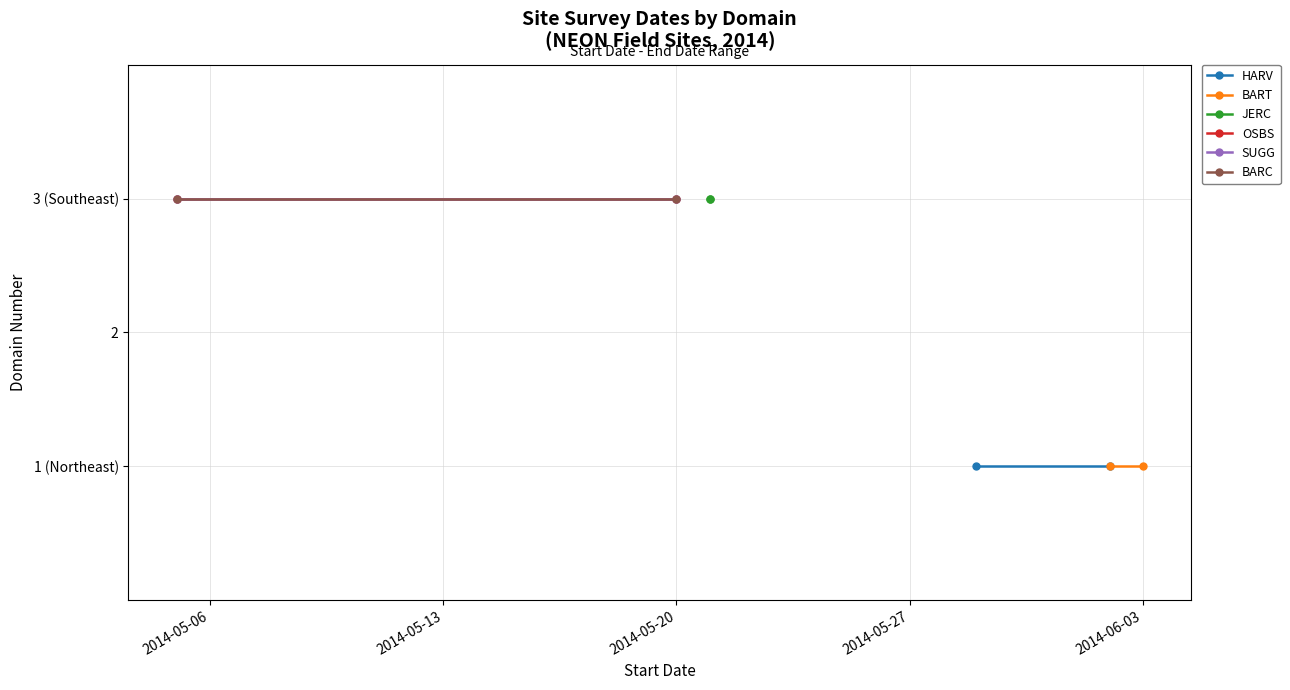

What is the highest value of the BART series?

1